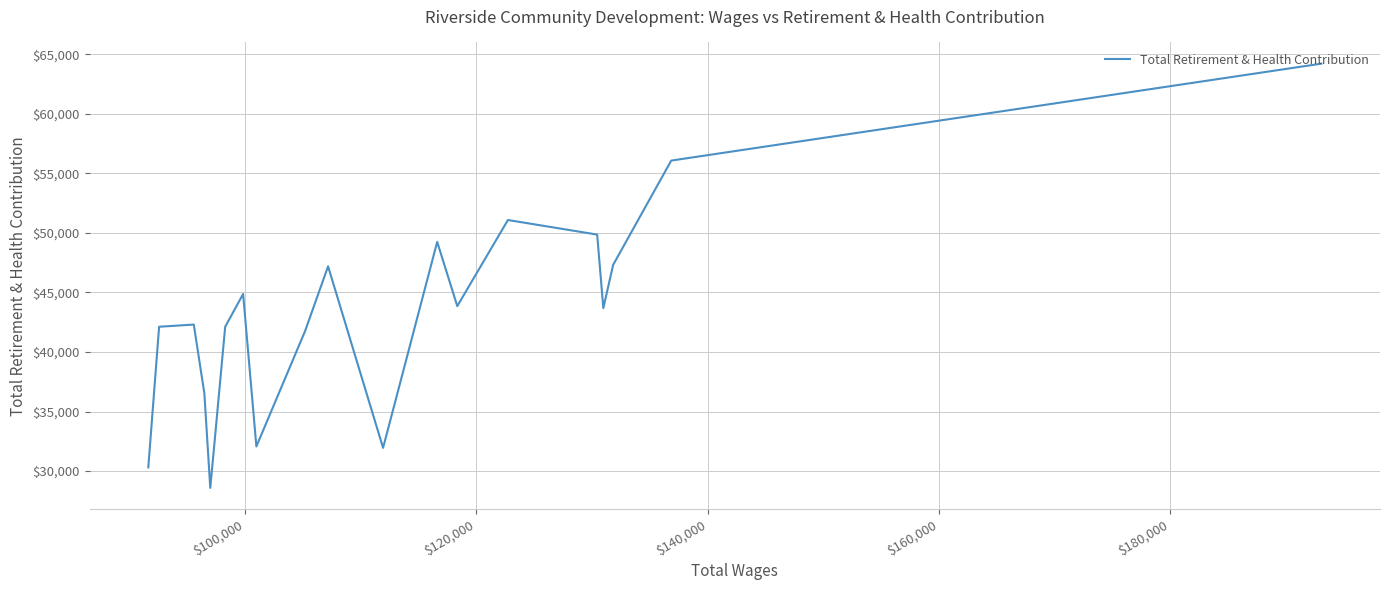

What is the minimum value shown in the chart?

28592